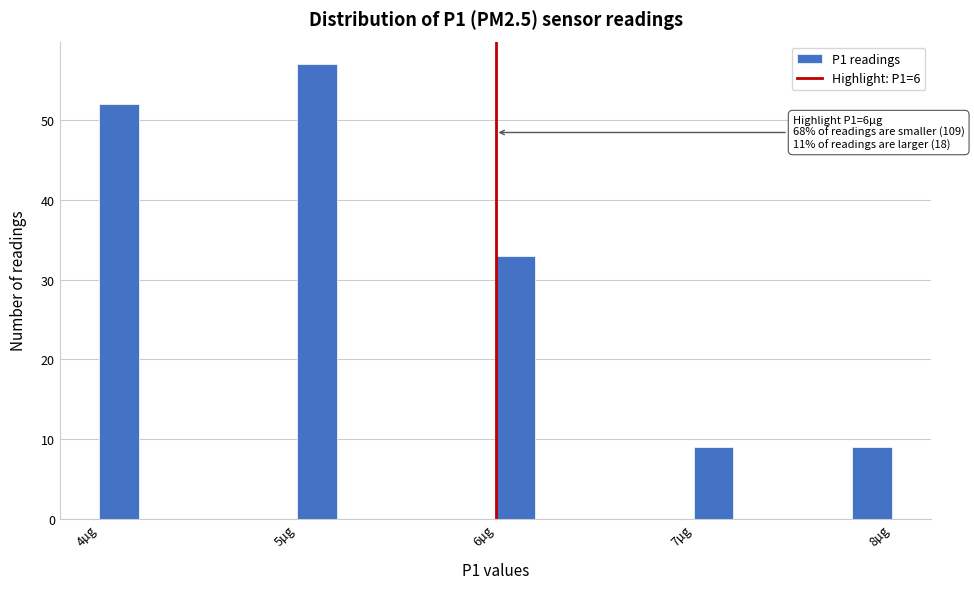

Read against the x-axis, roughly where is the centre of the tallest bar?

5.1